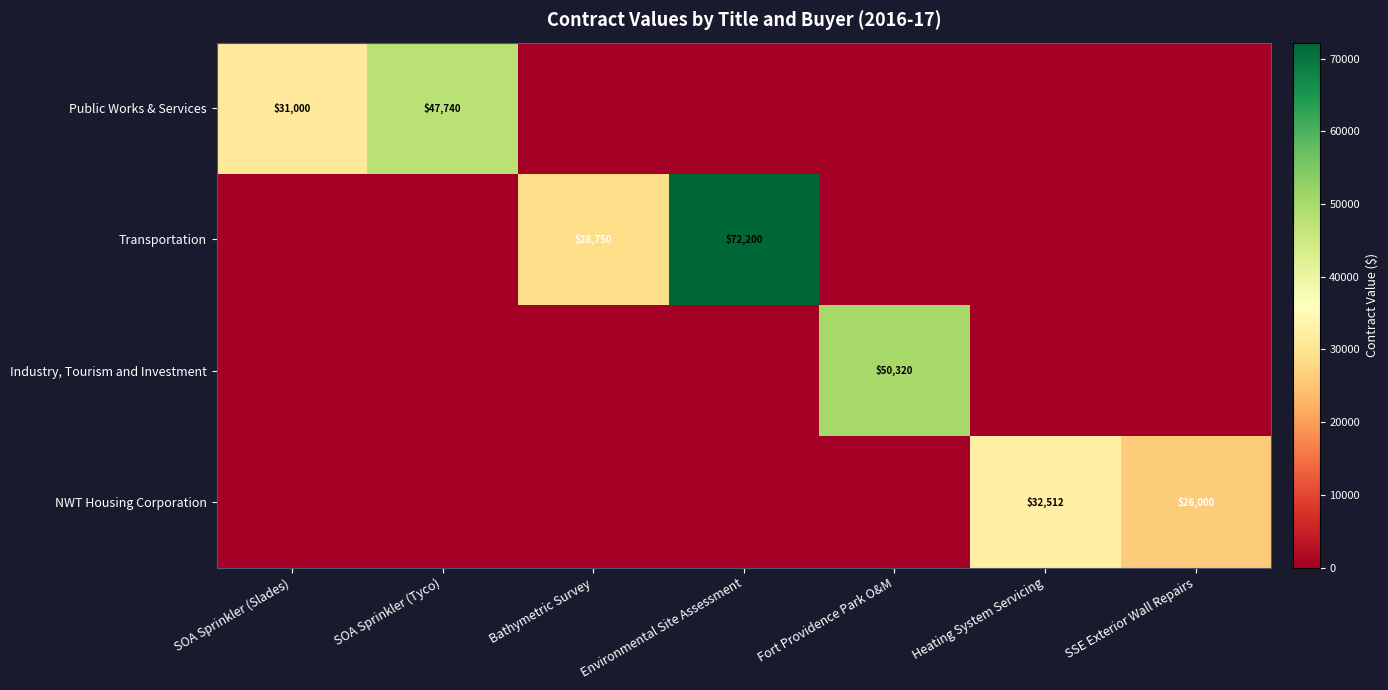

True or false: Transportation has a value of 28750 at Bathymetric Survey.

True